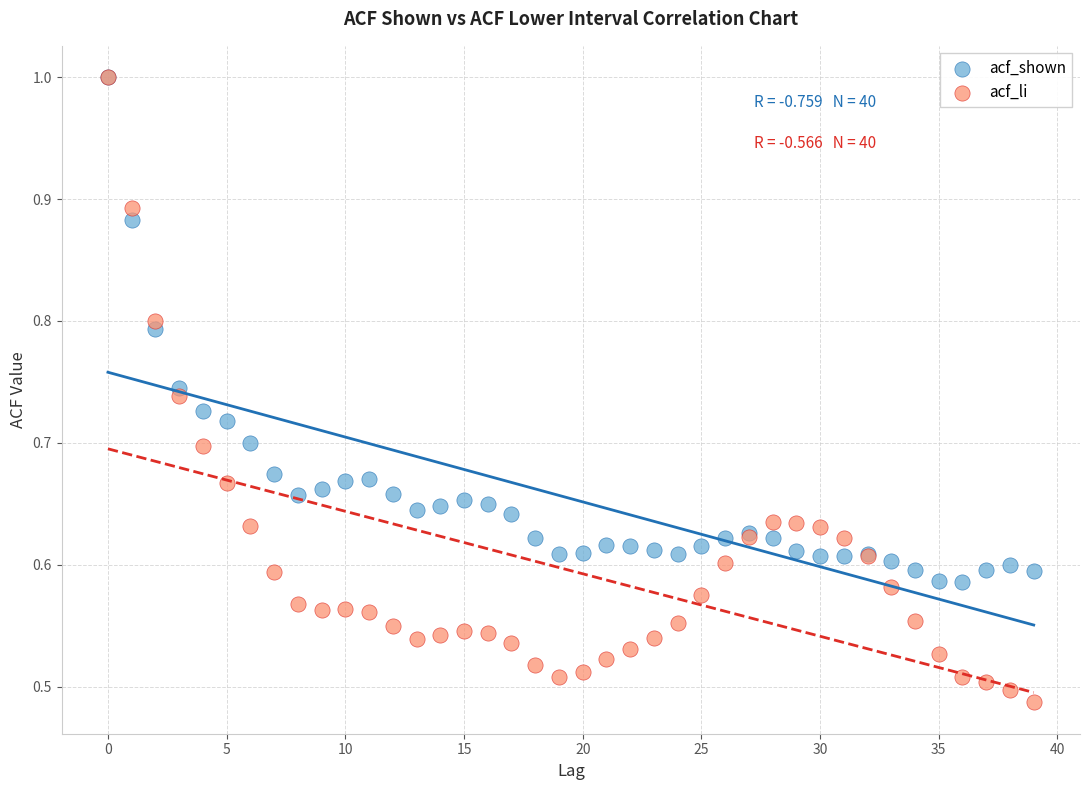

What are all the series names shown in the legend?

acf_shown, acf_li